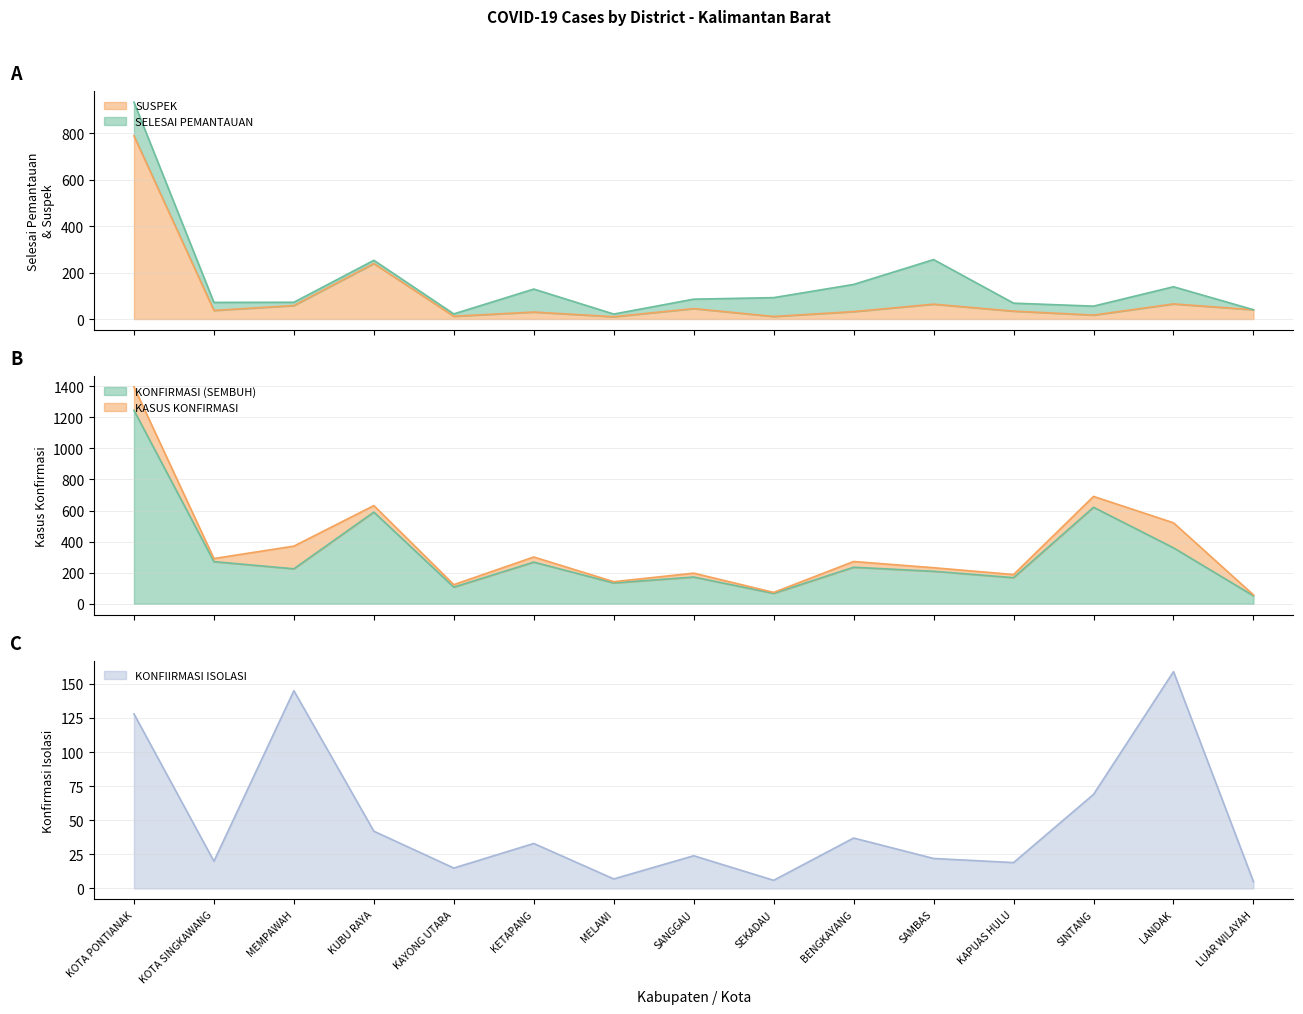

Which series changed the most between KAYONG UTARA and SEKADAU?

KASUS KONFIRMASI